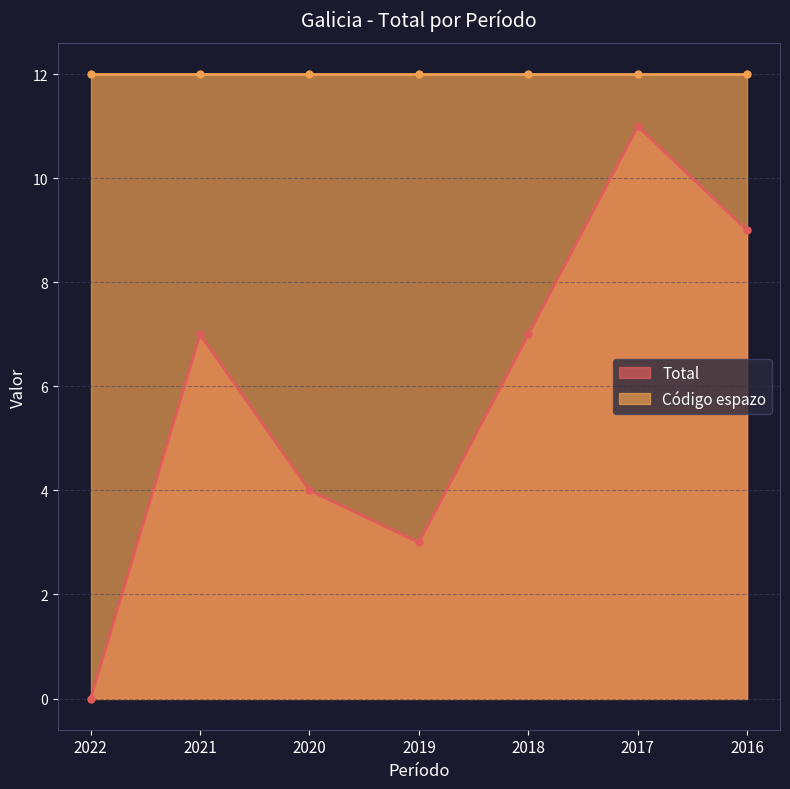

True or false: the data has more than 2 interior local peaks.

False